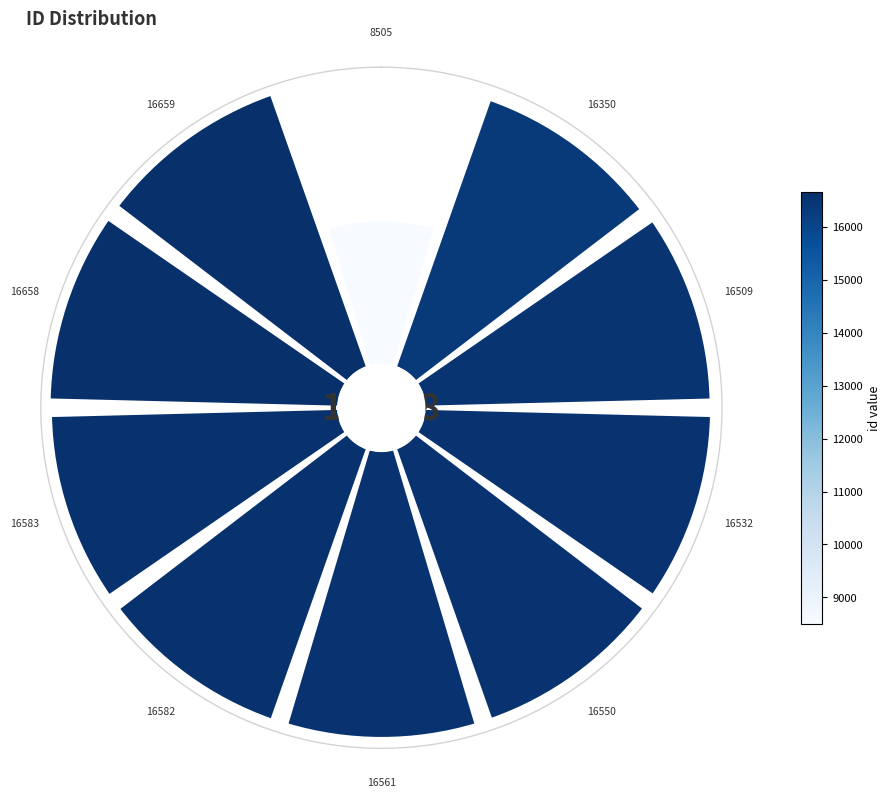

Does any single category account for the majority?

No